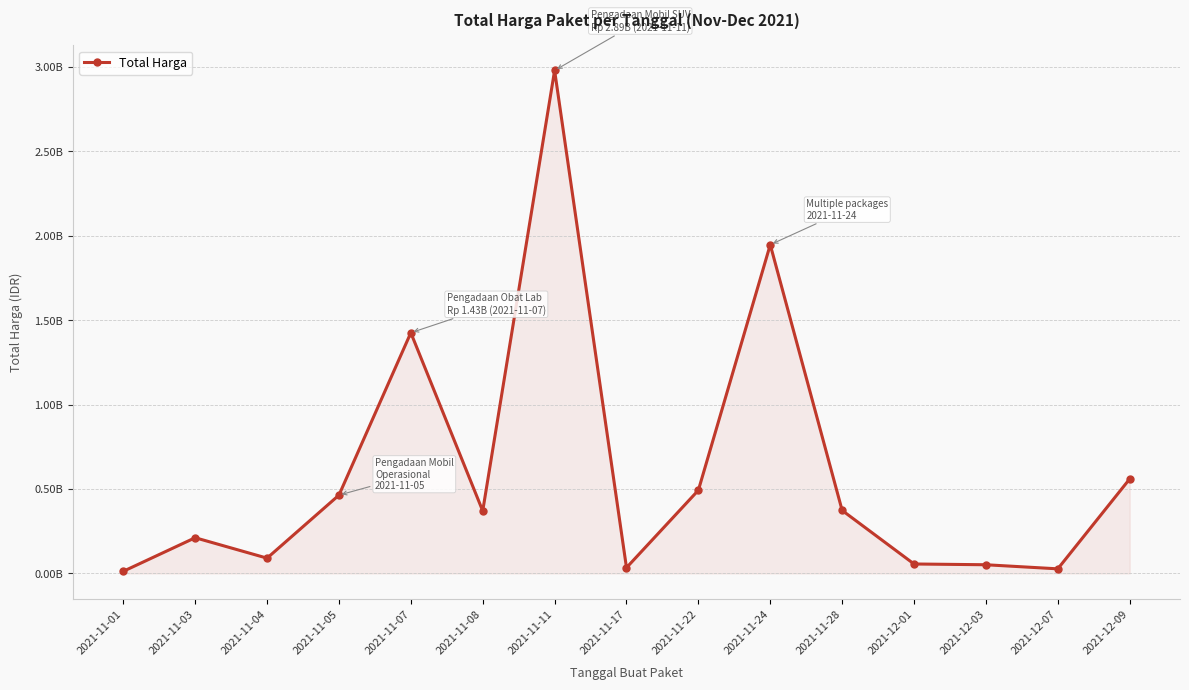

What is the difference between the maximum and minimum values?

2966625740